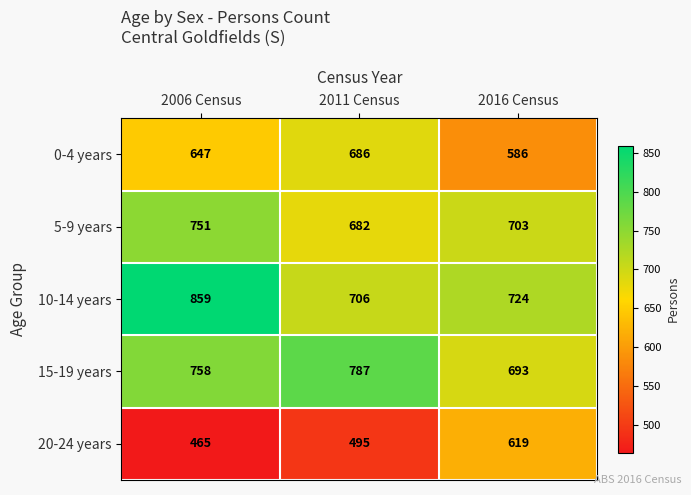

What is the approximate value of 10-14 years at 2016 Census, to the nearest 50?

700